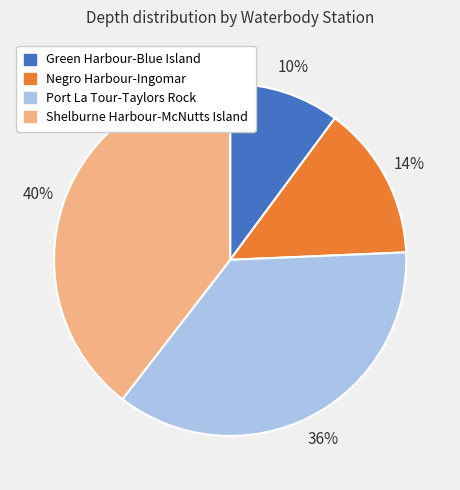

Is there any slice that represents more than half of the pie?

No